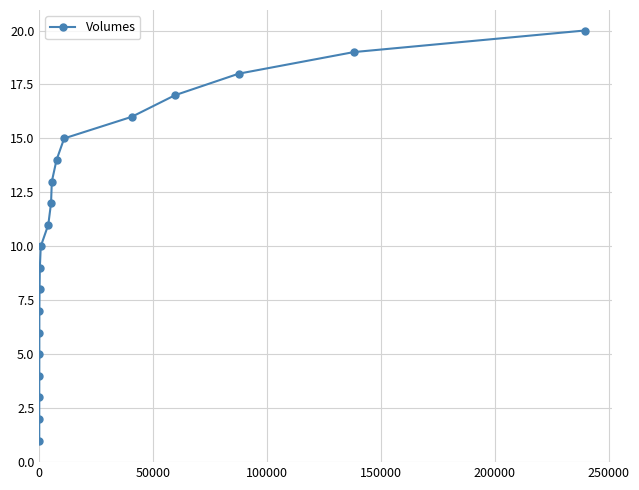

What is the difference between the maximum and minimum values?

19